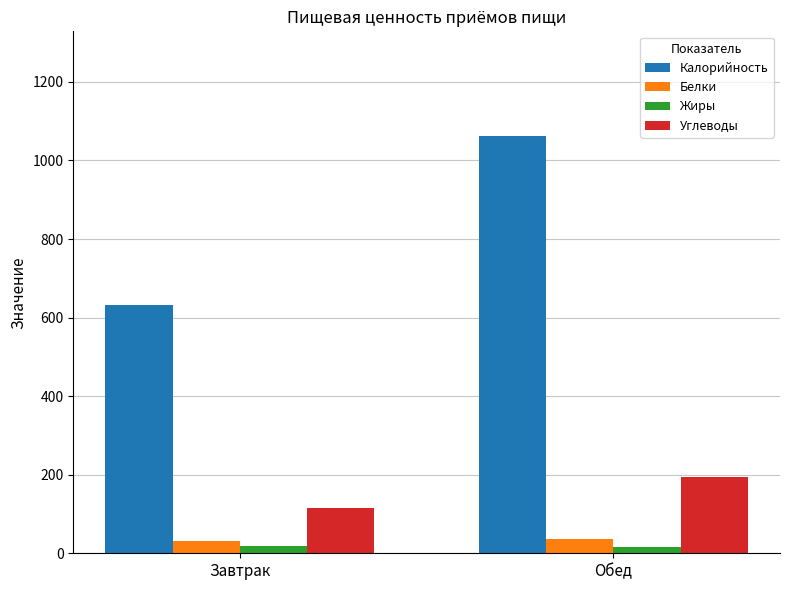

The value of Углеводы at Обед is 193.0. True or false?

True